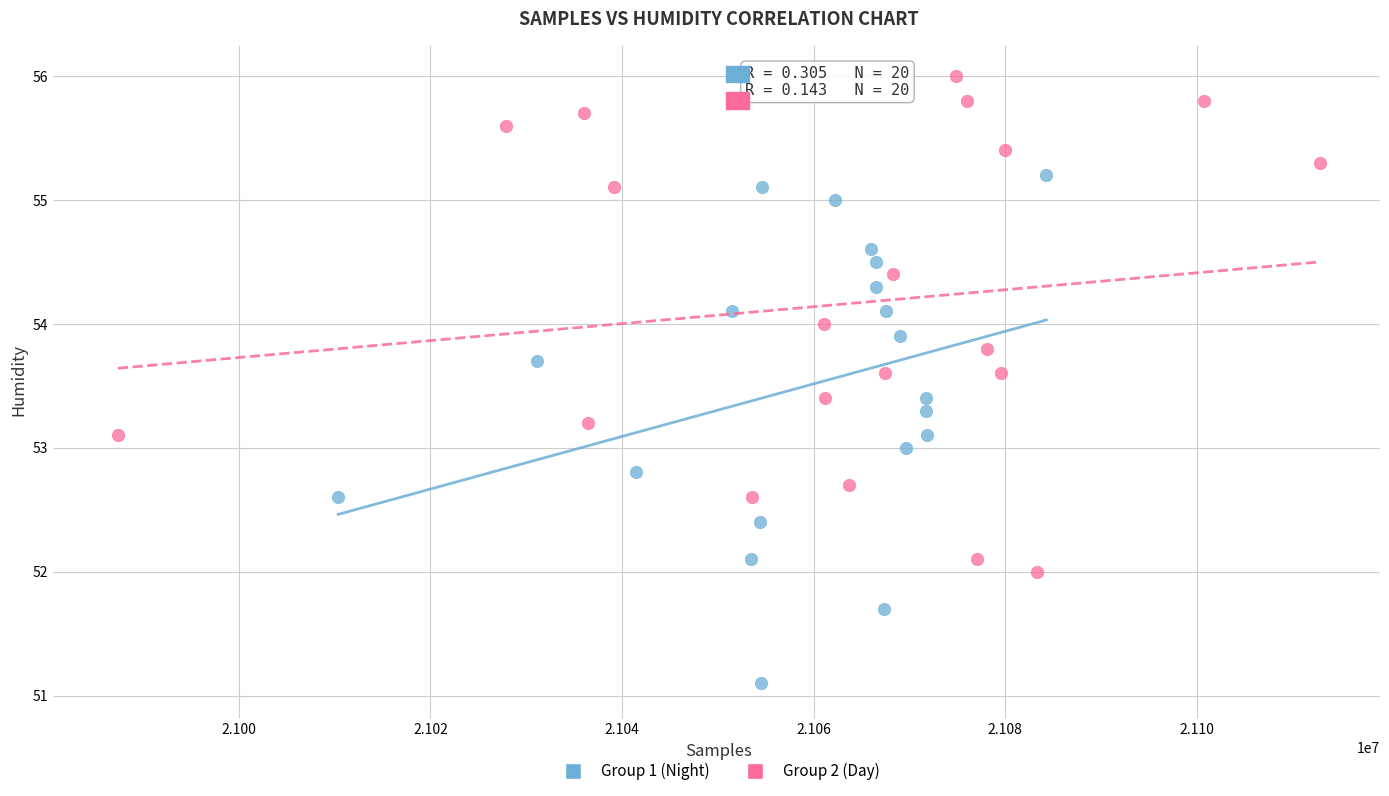

Which series reaches the maximum Y coordinate?

Group 2 (Day)